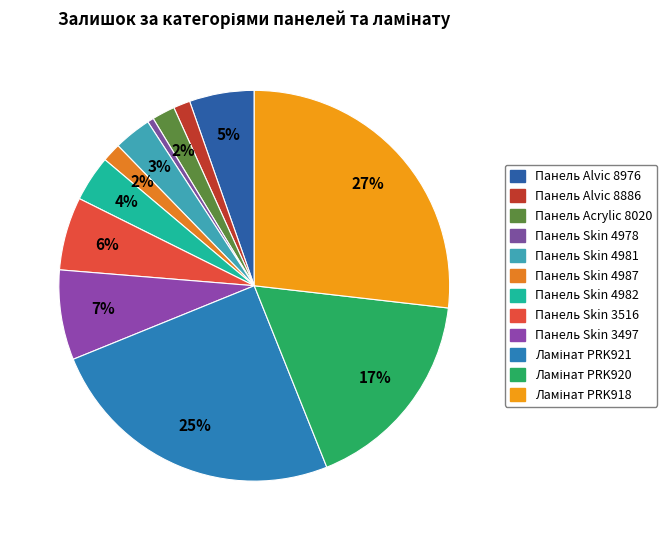

Rank the categories by value from lowest to highest.

Панель Skin 4978, Панель Alvic 8886, Панель Skin 4987, Панель Acrylic 8020, Панель Skin 4981, Панель Skin 4982, Панель Alvic 8976, Панель Skin 3516, Панель Skin 3497, Ламінат PRK920, Ламінат PRK921, Ламінат PRK918